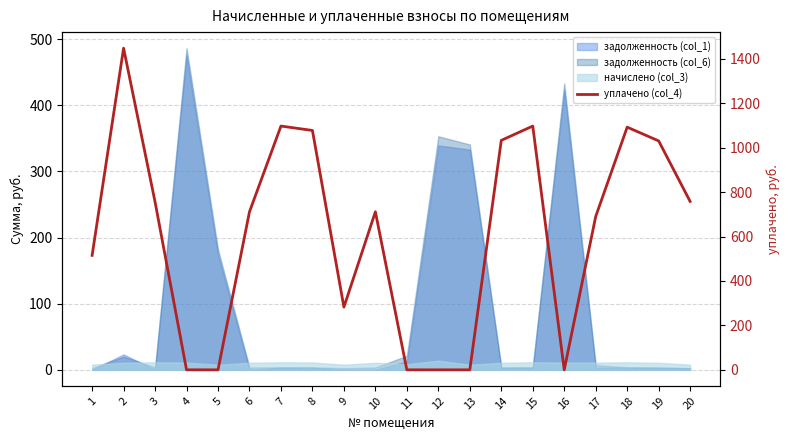

Which category has the lowest value across all series?

4